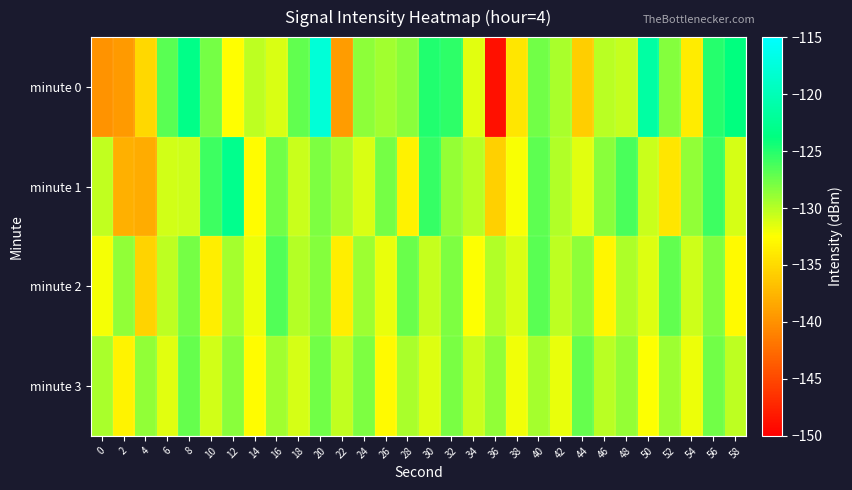

Which label corresponds to the smallest value in the chart?

36